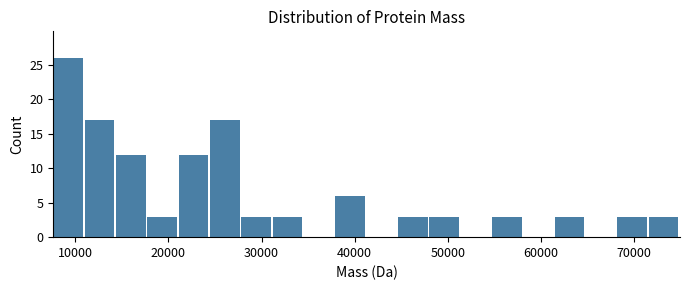

Around what value on the x-axis is the tallest bar? Give the approximate position of its centre, as read against the axis.

9000